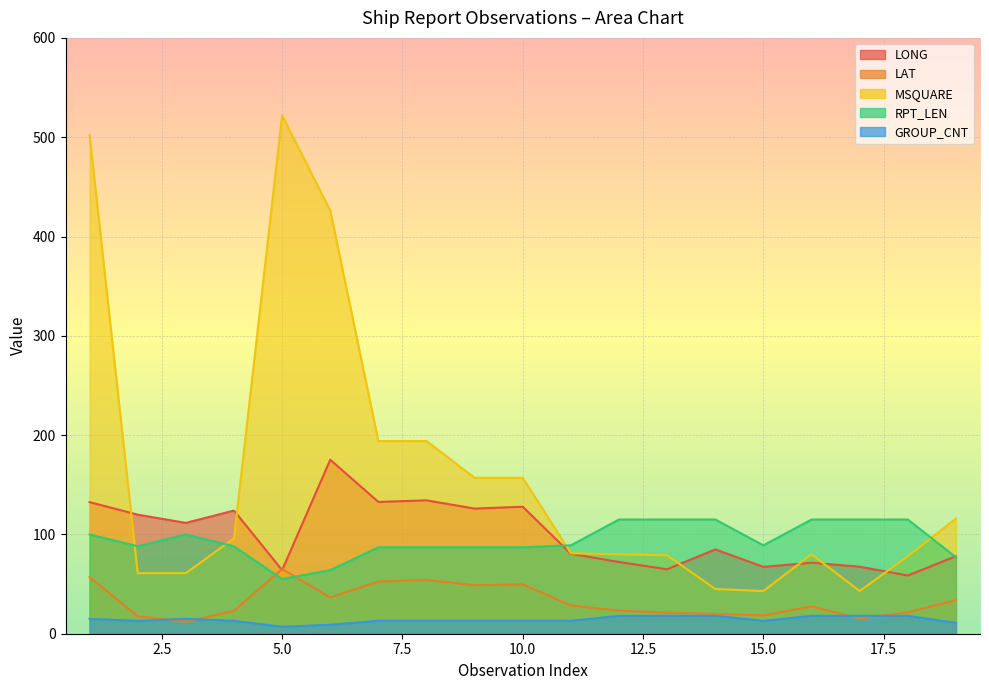

What is the spread (max minus min) of values at 4?

111.0